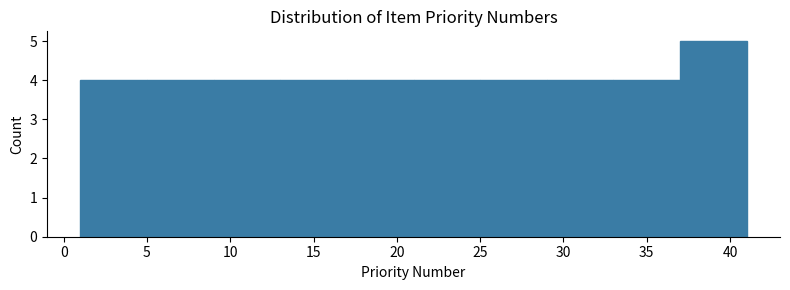

How tall is the bar that spans 5 to 9 on the x-axis? The values are not printed on the chart, so give them approximately, as read against the axis.

4